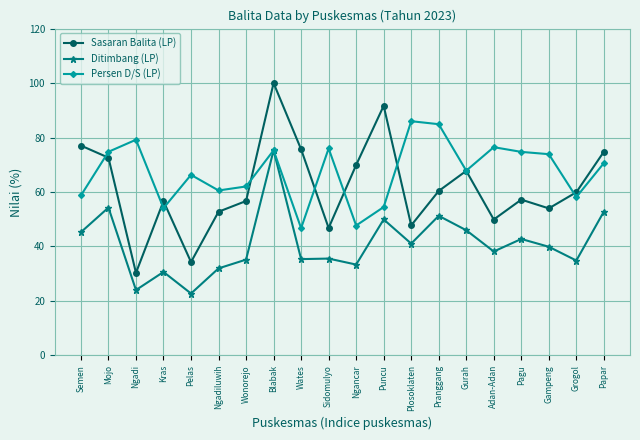

What is the label of the 2nd point from the right?

Grogol